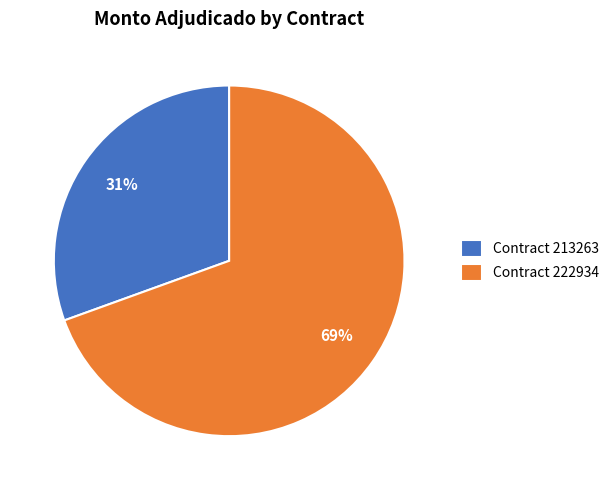

Which category has the smallest portion of the pie?

Contract 213263